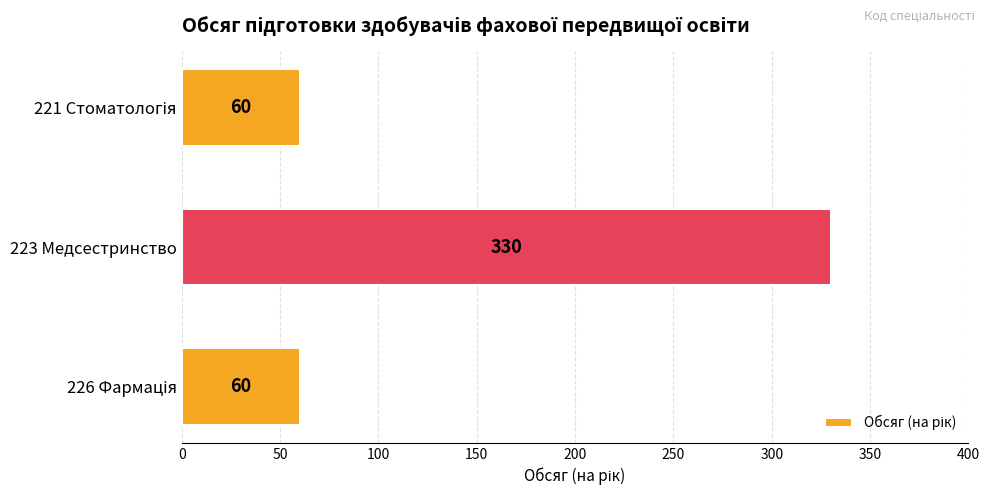

What is the difference between the maximum and minimum values?

270